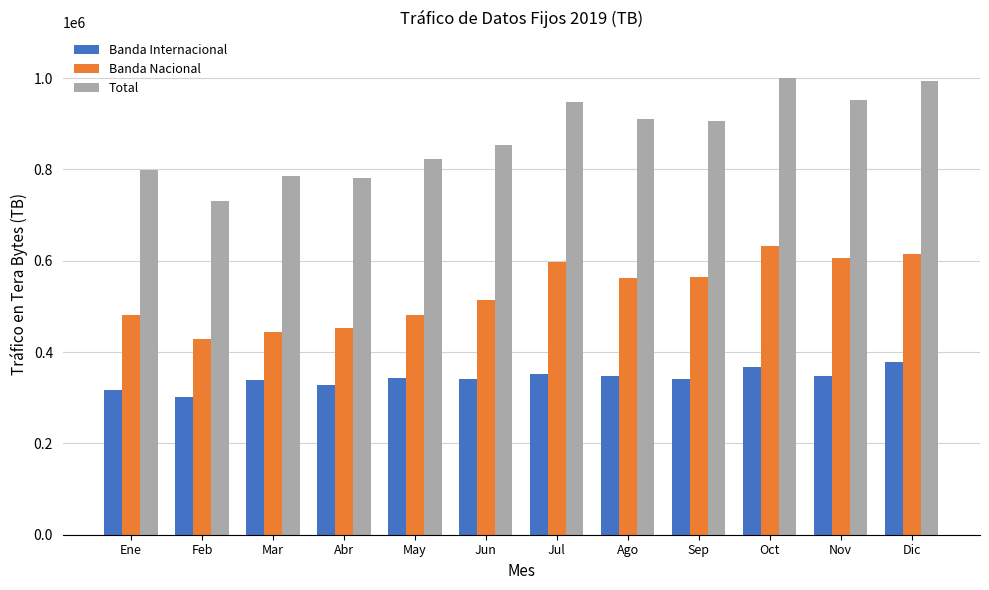

What is the minimum value for Banda Internacional?

301978.7